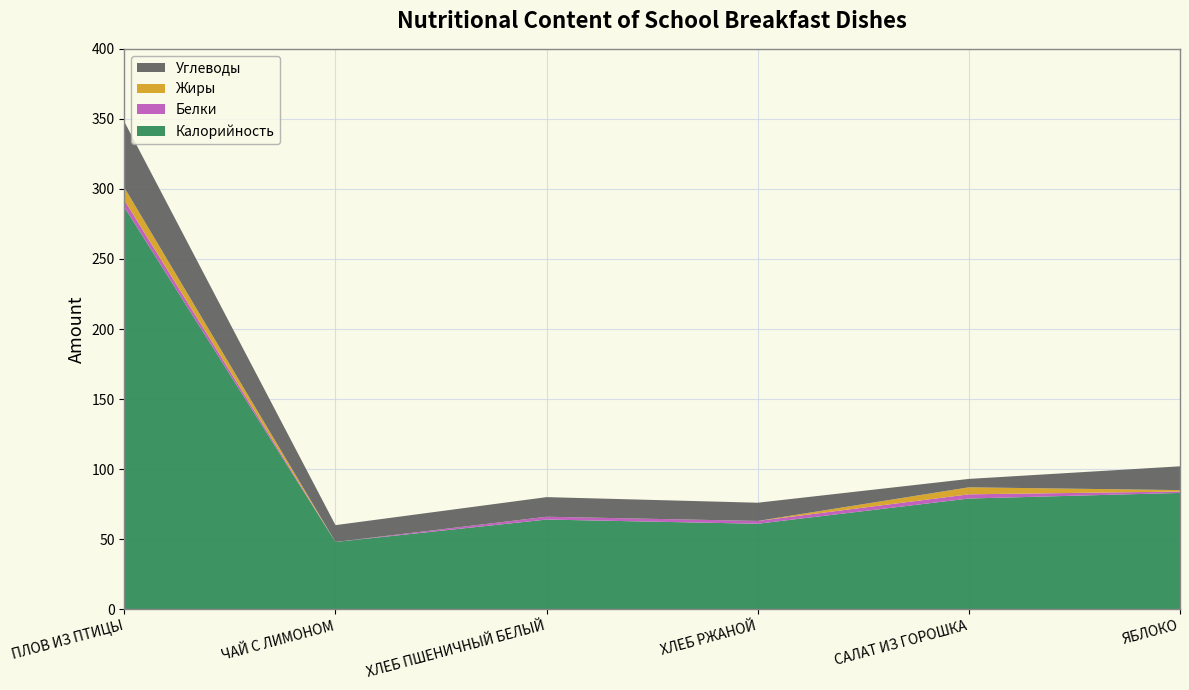

Reading left to right, extract all data points from this chart.

Калорийность: 287	48	64	61	79	83
Белки: 5	0	2	2	3	1
Жиры: 9	0	0	0	5	1
Углеводы: 47	12	14	13	6	17